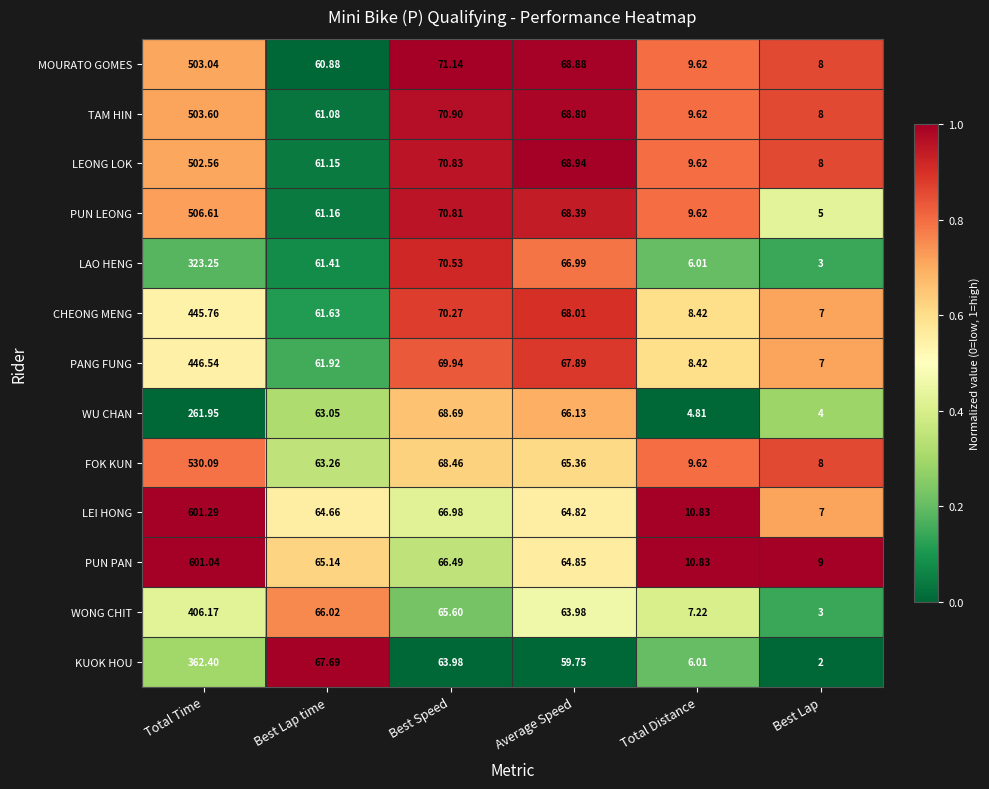

What is the spread (max minus min) of values at Total Time?

339.3